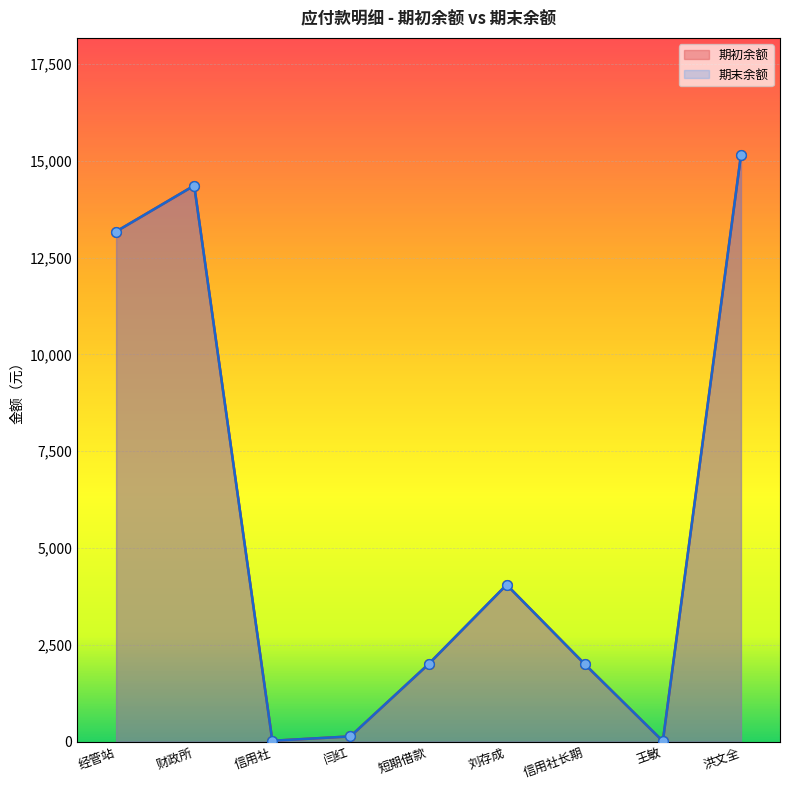

What is the smallest value displayed?

9.0